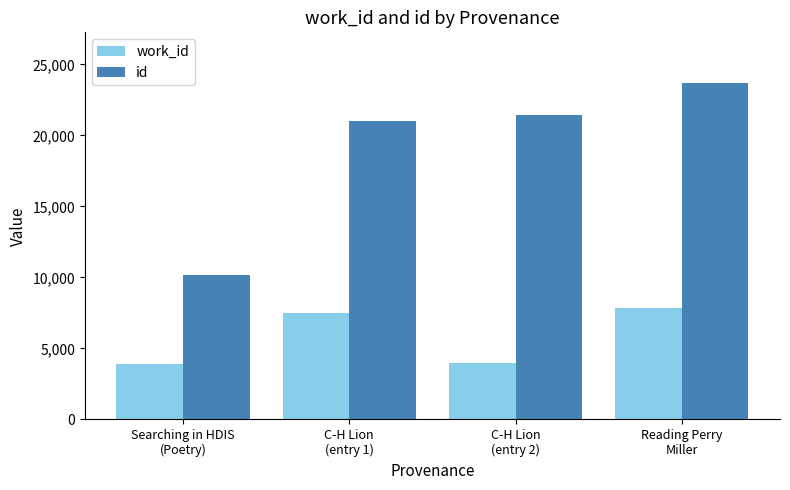

How many bars are there in each group?

2